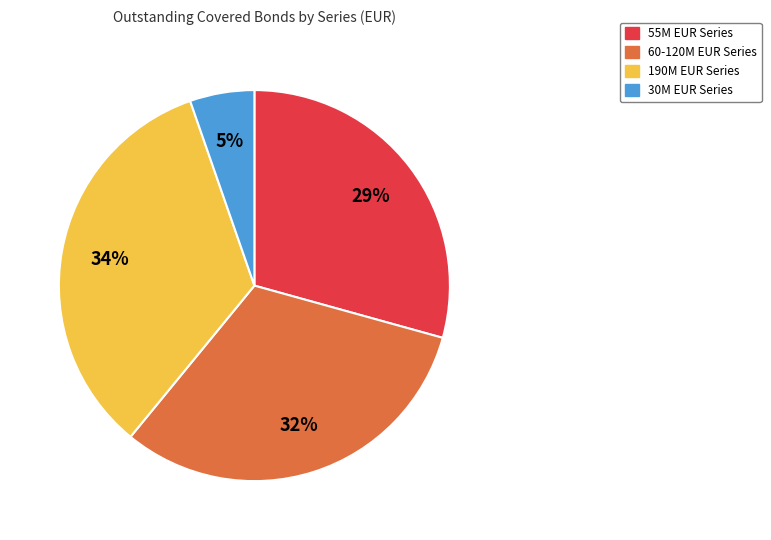

Which slice is the smallest?

30M EUR Series